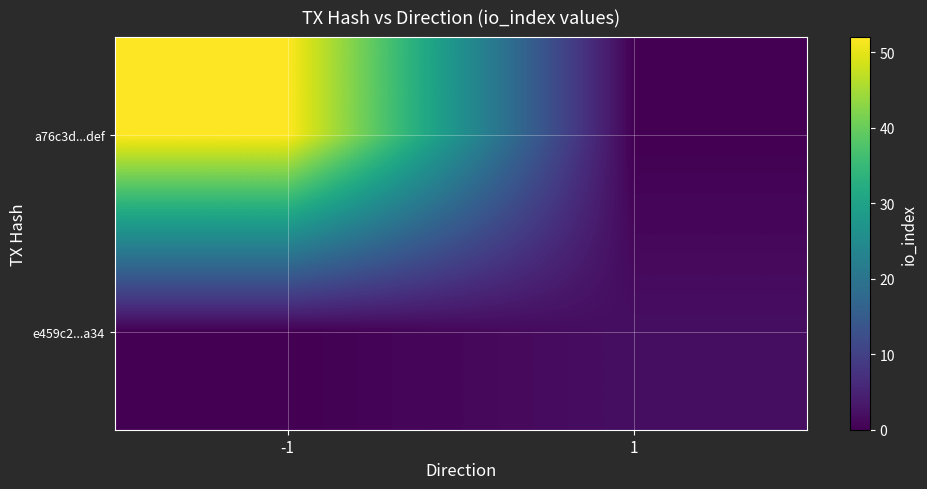

Rank the series at -1 from lowest to highest value.

e459c2...a34, a76c3d...def